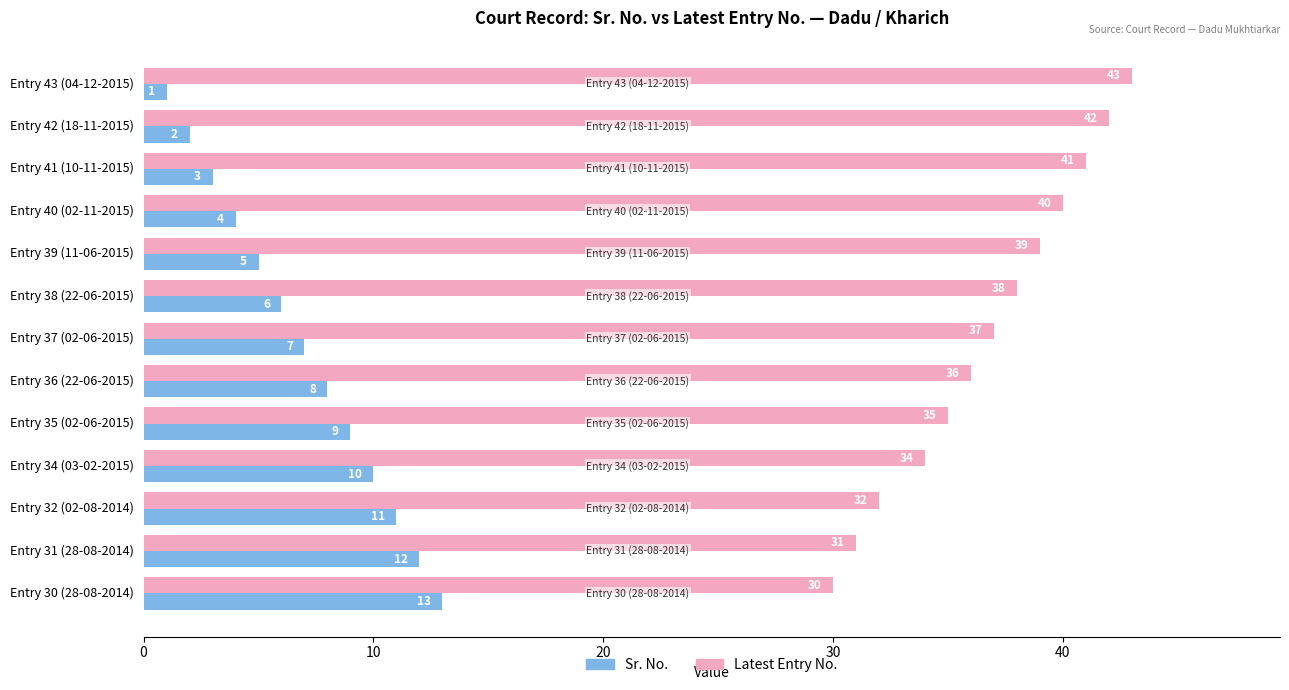

At which label is Sr. No. closest to 7?

Entry 37 (02-06-2015)